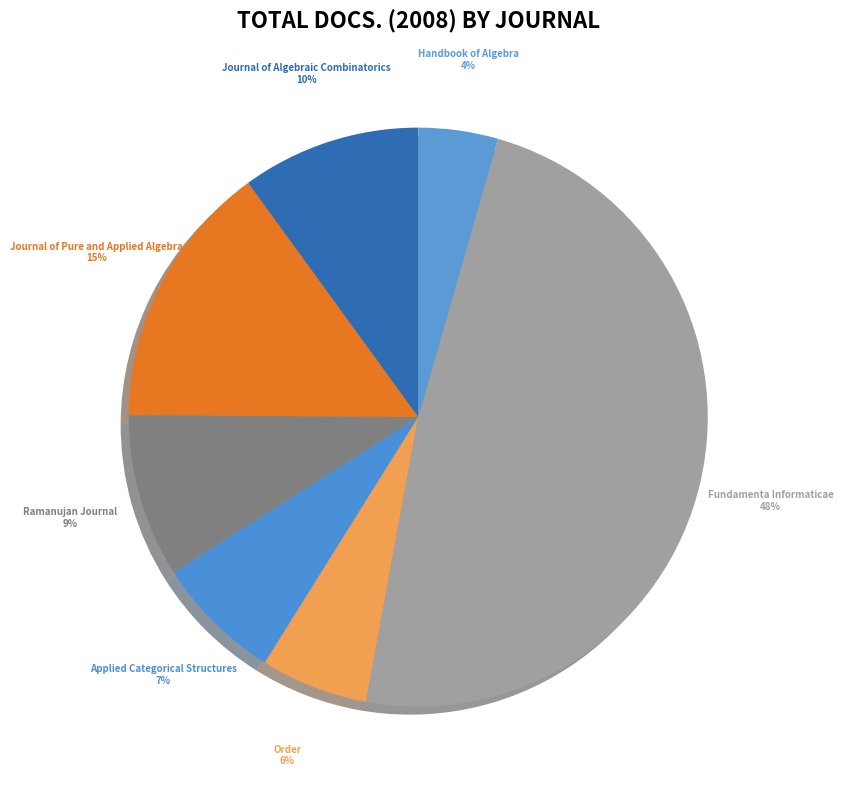

How many slices are in this pie chart?

7